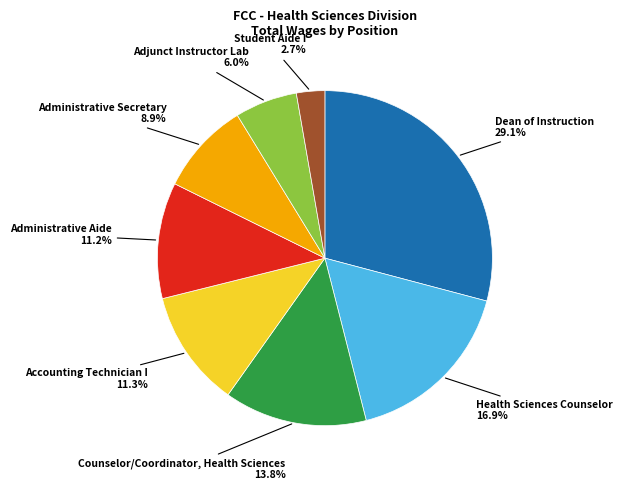

What portion of the pie excludes Administrative Aide?

88.8%